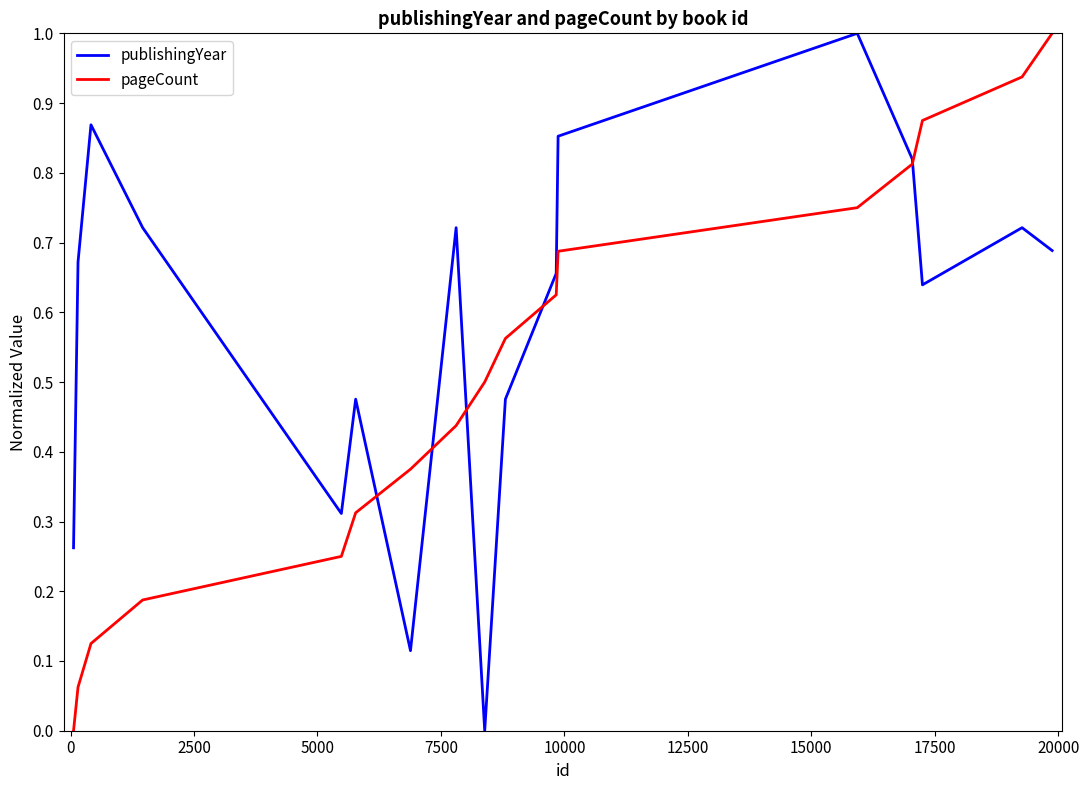

Rank the series by their average value, from lowest to highest.

pageCount, publishingYear